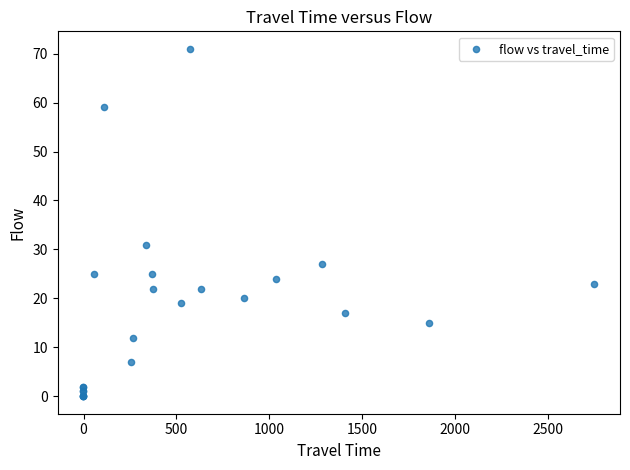

What Y value in the scatter plot is closest to 35?

31